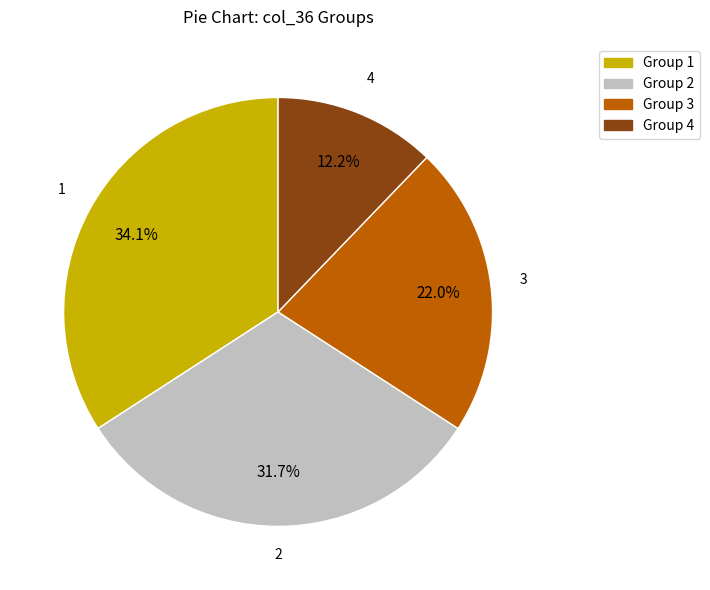

Count the number of slices in the pie.

4